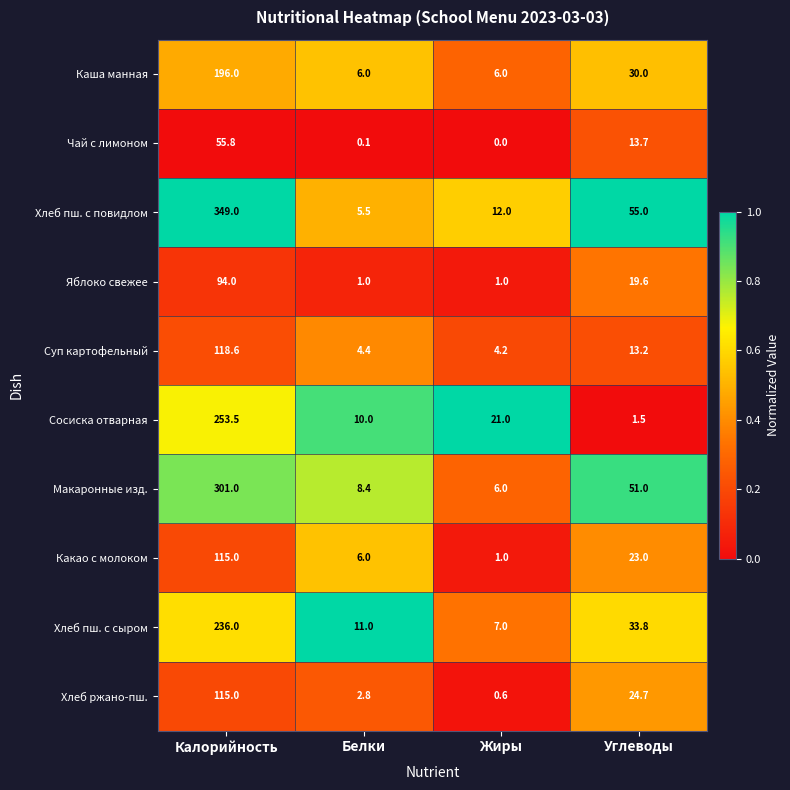

How many data points does each series have?

4